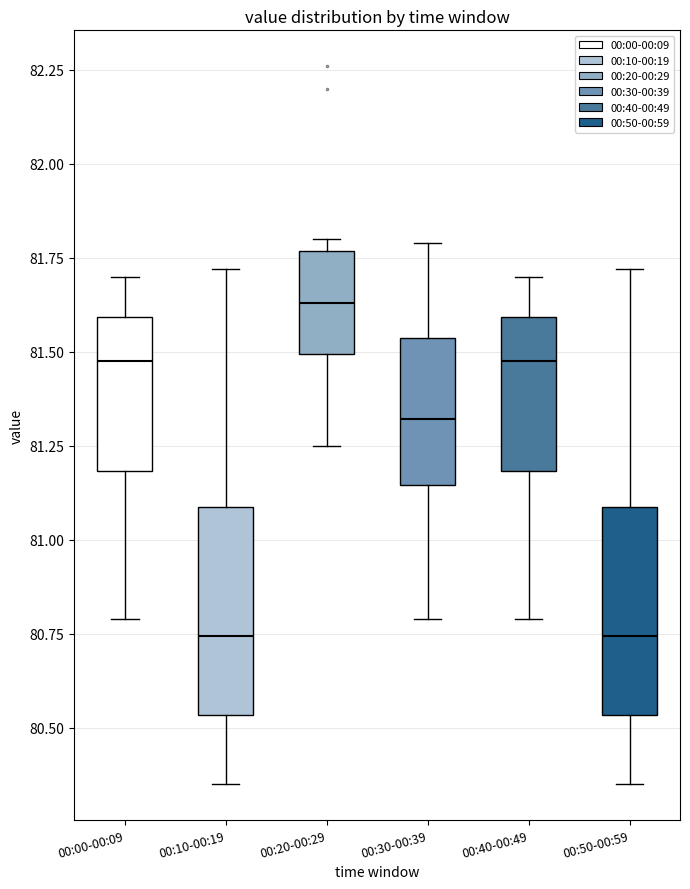

Where is the upper edge of the box for 00:30-00:39 on the y-axis? The values are not printed on the chart, so give them approximately, as read against the axis.

81.55